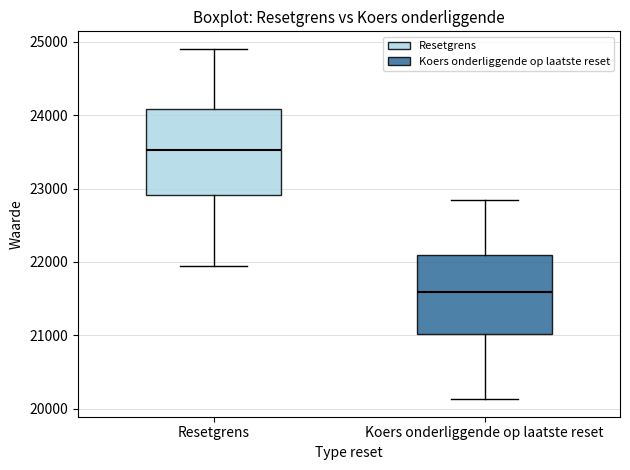

Which box has the lowest median line?

Koers onderliggende op laatste reset